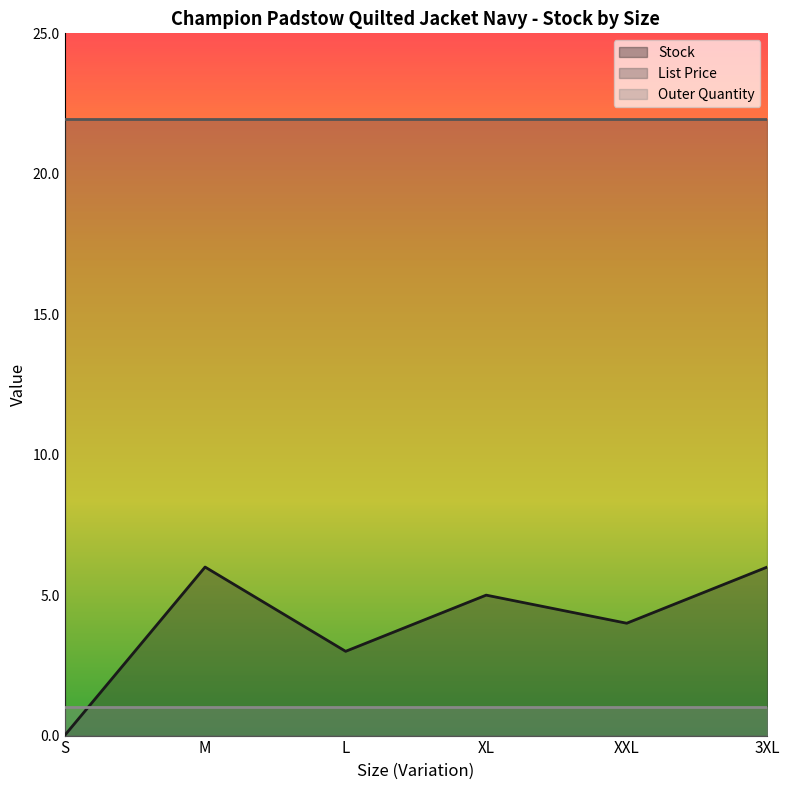

Is the value of Stock at XL greater than the value of Outer Quantity at M?

Yes